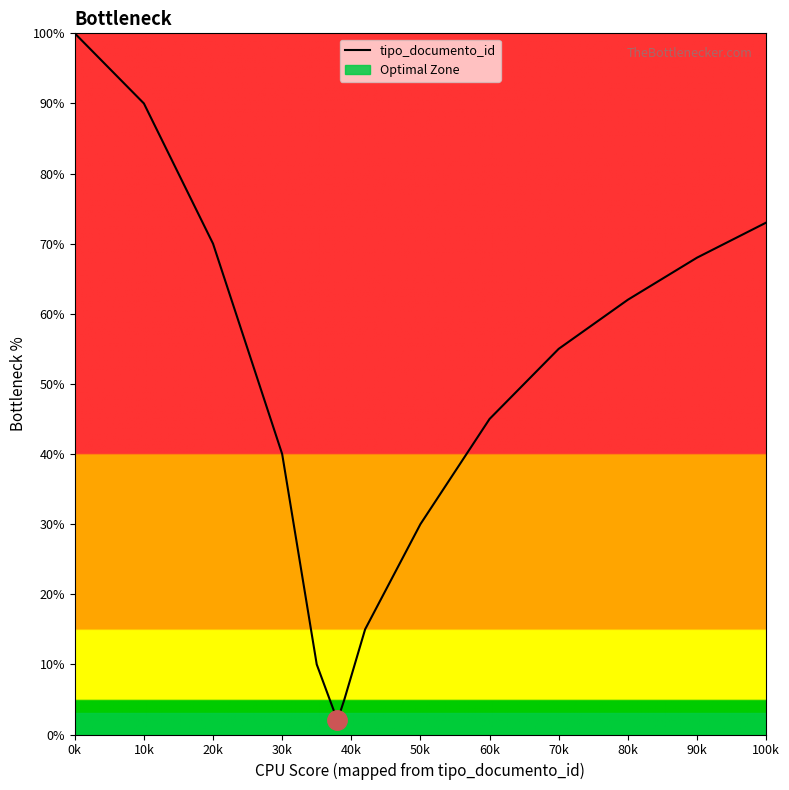

The tipo_documento_id series shows 62 at 80k. True or false?

True